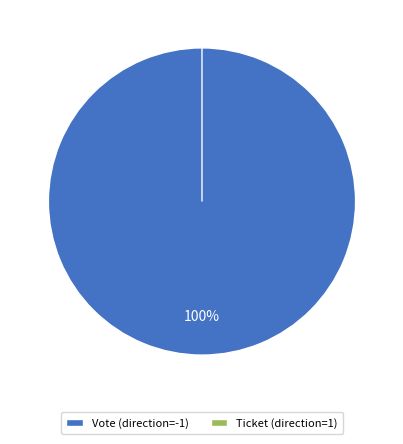

To the nearest percent, what is the combined percentage of Vote (direction=-1) and Ticket (direction=1)?

100%